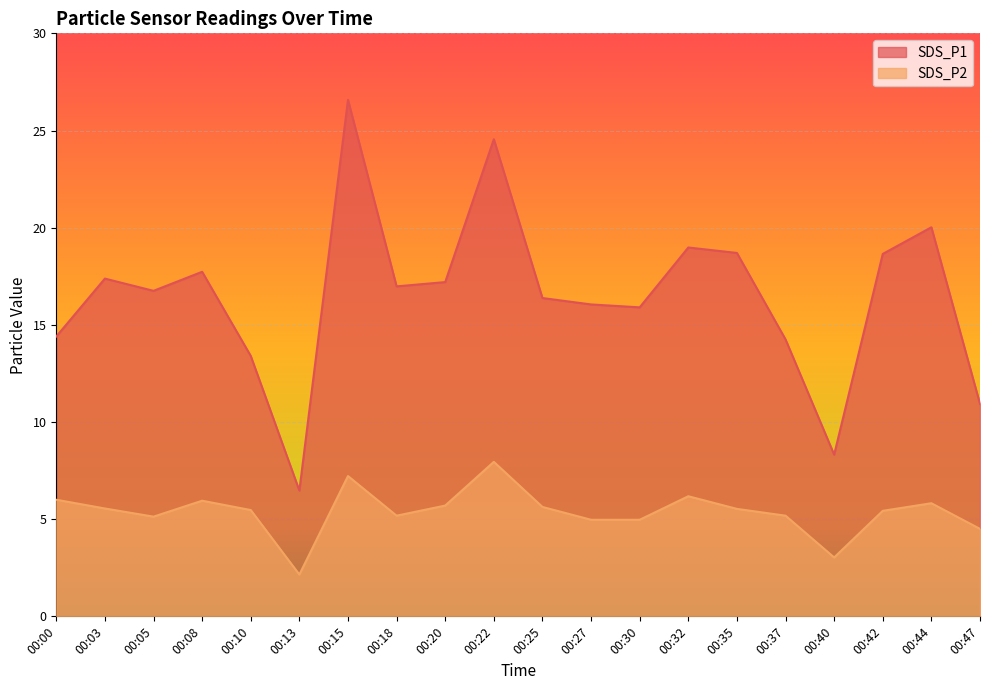

What is the value of the SDS_P1 point at the 20th from the left?

10.9